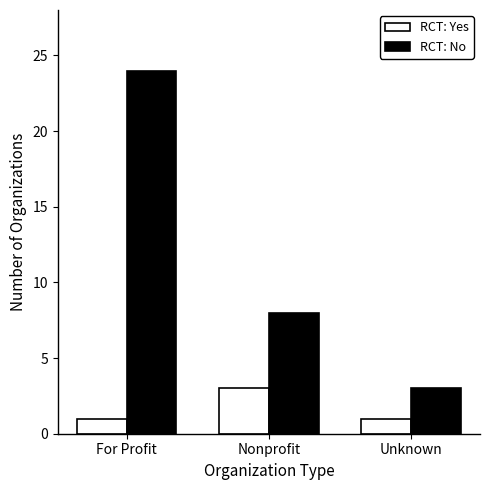

What is the value of the RCT: Yes bar at the 3rd from the left?

1